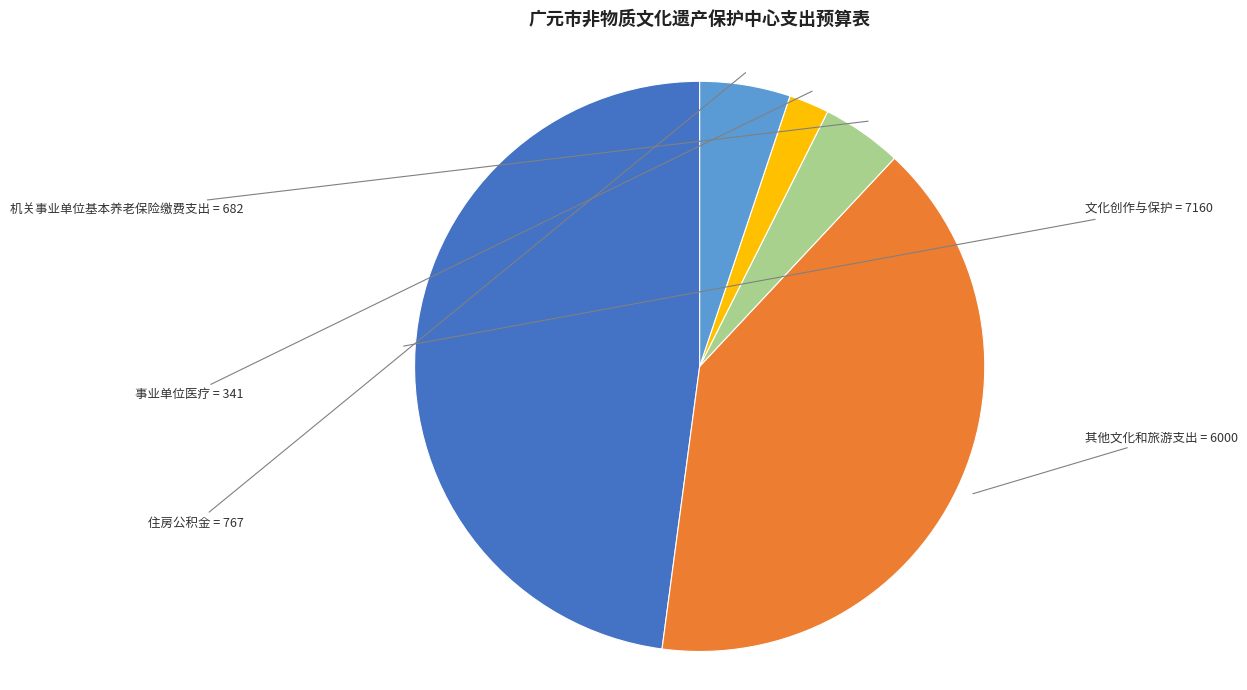

Is there any slice that represents more than half of the pie?

No